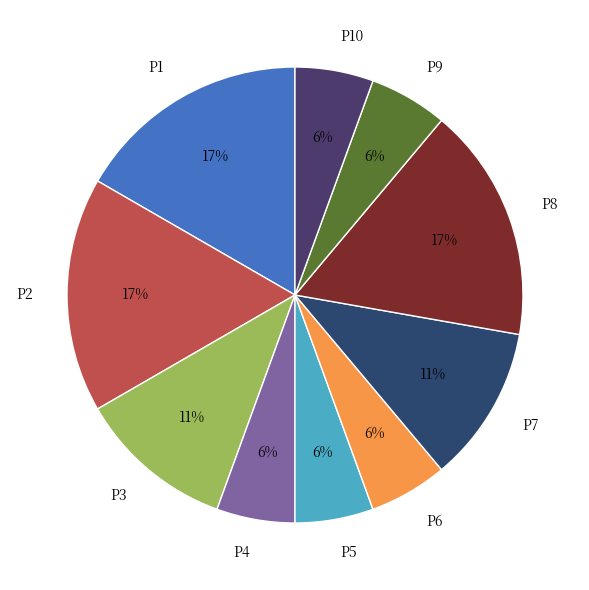

To the nearest percent, what is the average slice percentage?

10%